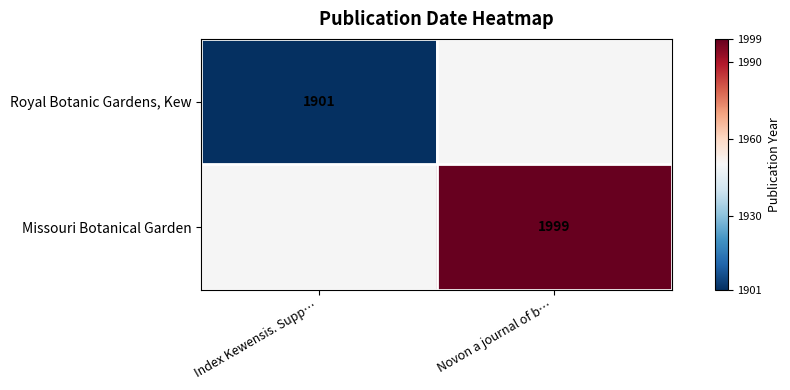

True or false: Royal Botanic Gardens, Kew has a value of 2629 at Index Kewensis. Supp….

False